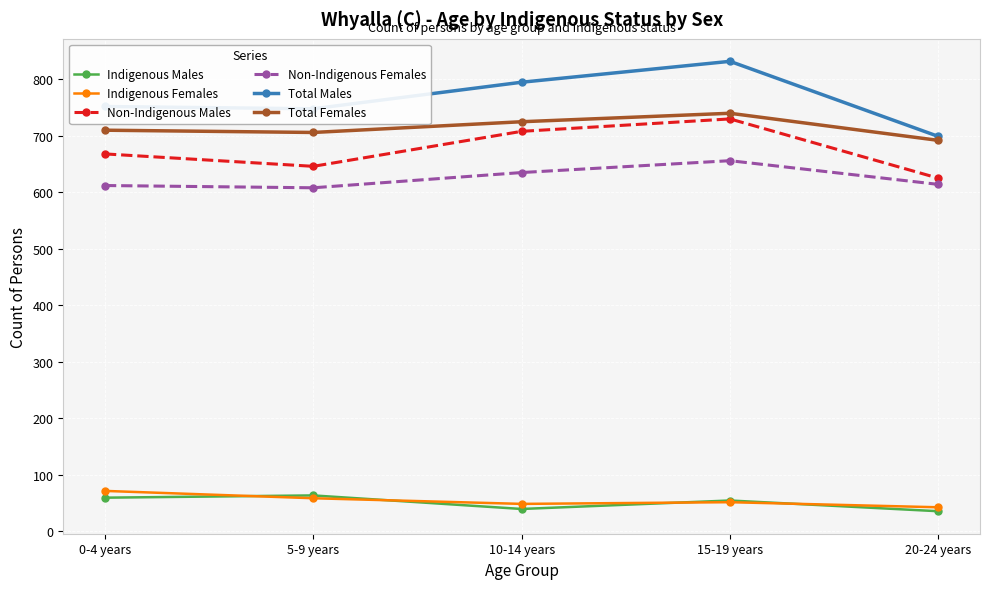

What is the average value of the Indigenous Males series?

50